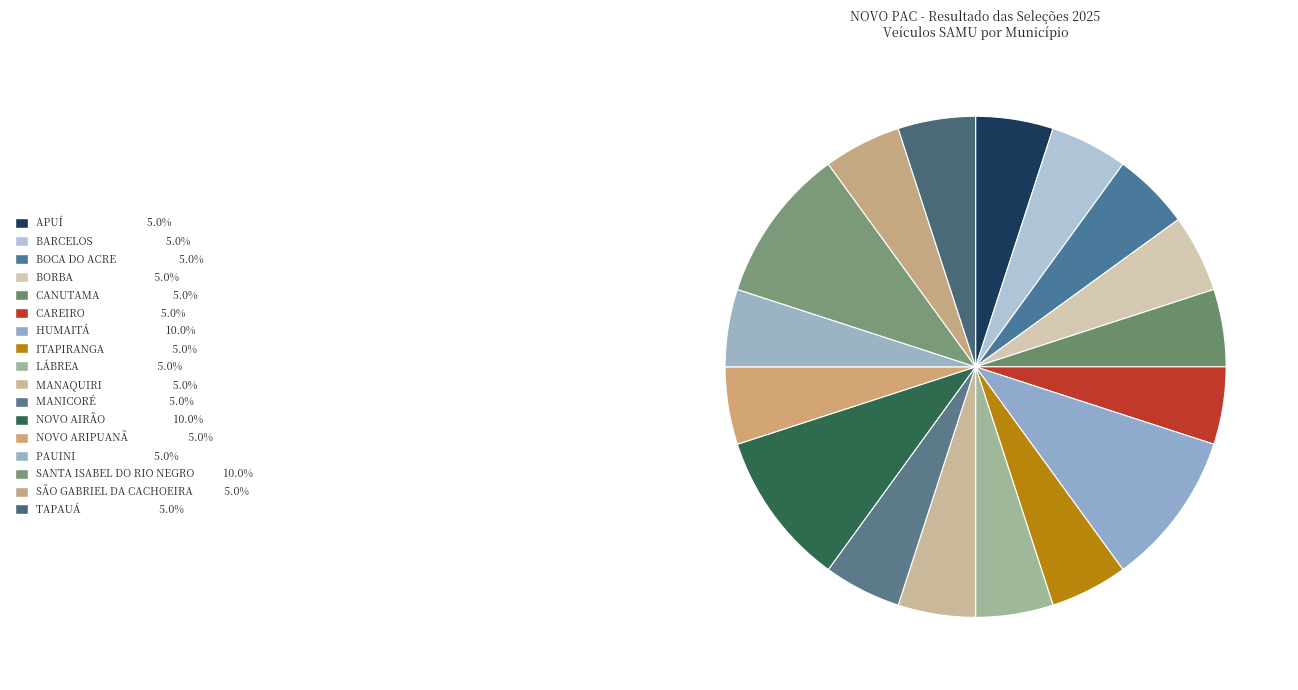

How many segments does this pie chart have?

17